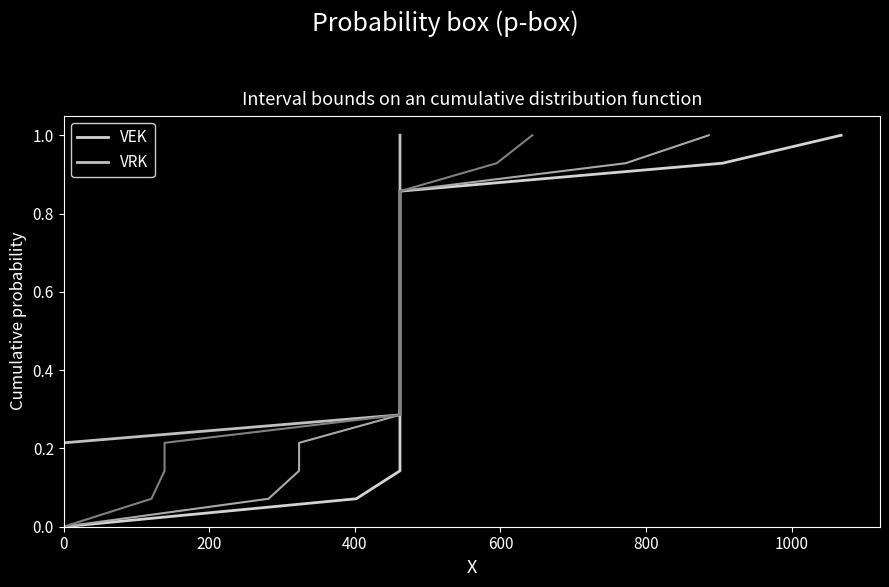

The VEK series shows 0.0 at 0. True or false?

True